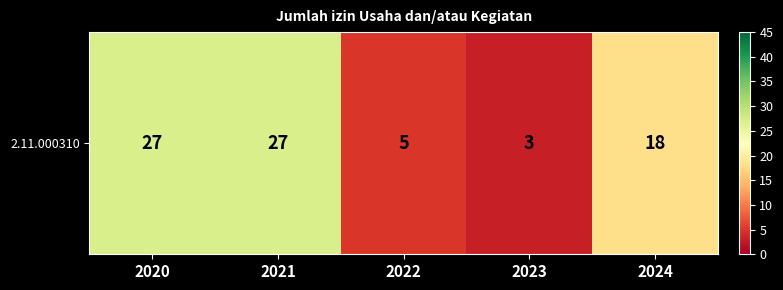

List the labels in order of value, largest first.

2020, 2021, 2024, 2022, 2023